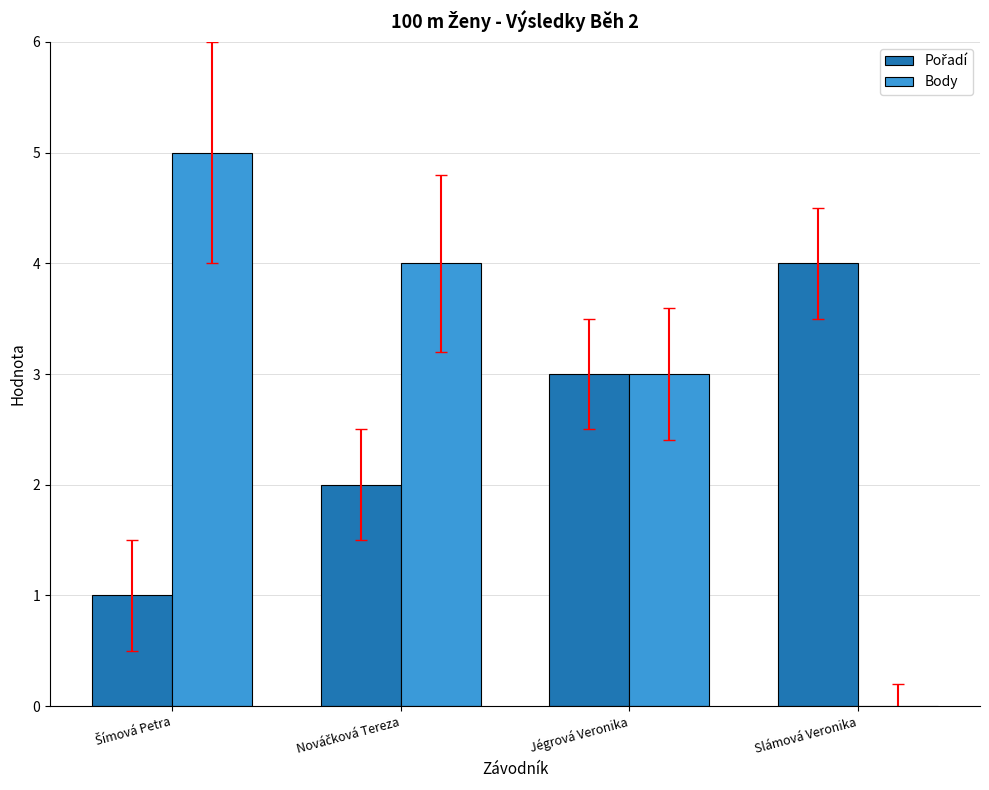

Which series has the largest total across all categories?

Body